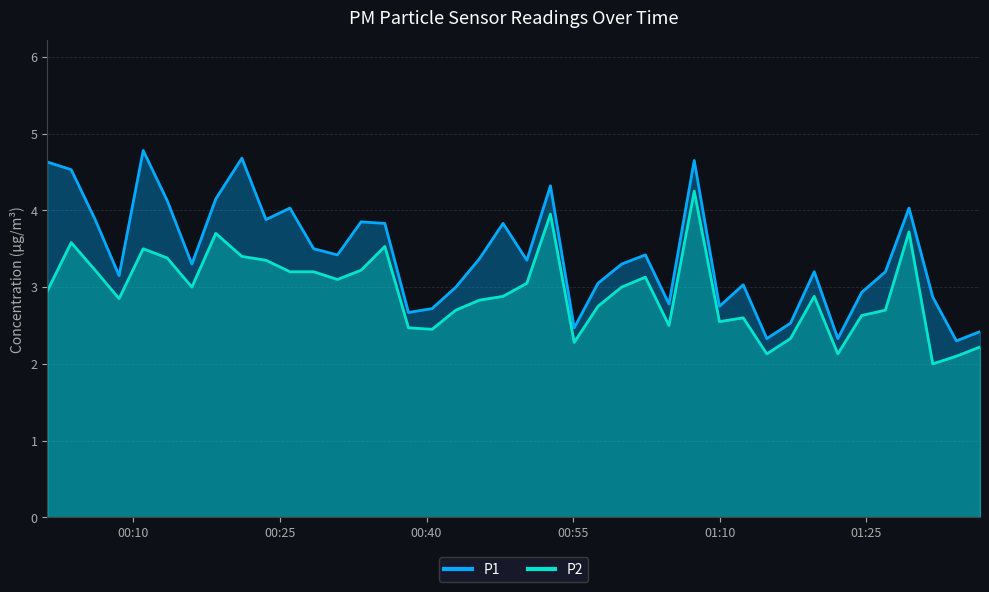

Rank the series by their average value, from highest to lowest.

P1, P2